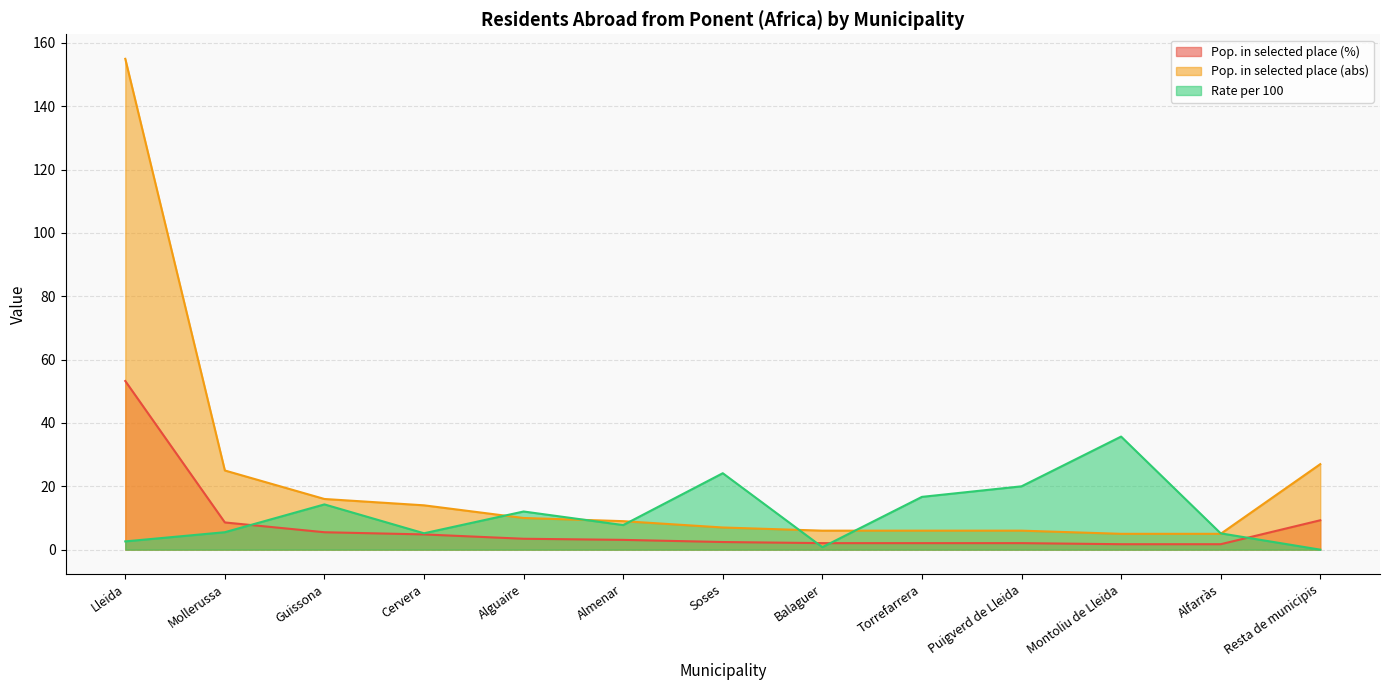

What is the difference between the second highest and minimum values in the Population in selected place (%) series?

7.6